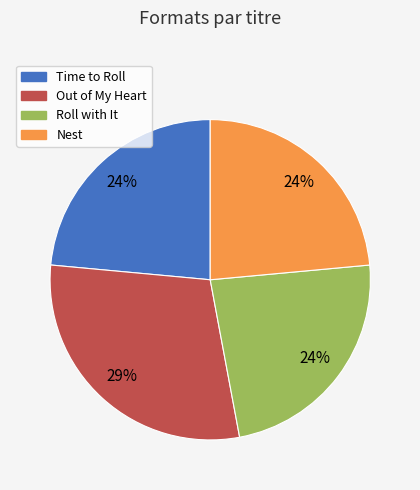

To the nearest percent, what portion does Roll with It represent?

24%